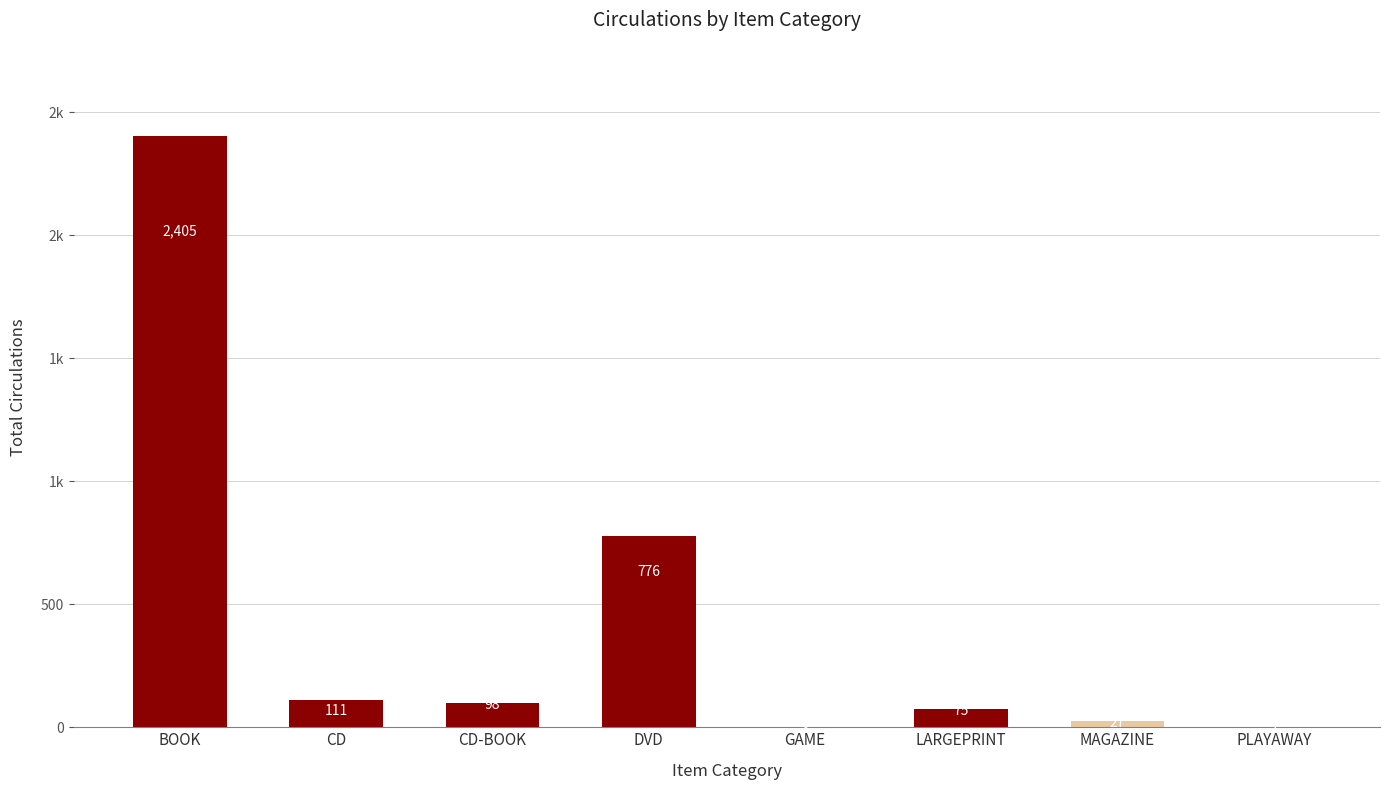

Are the bars horizontal?

No